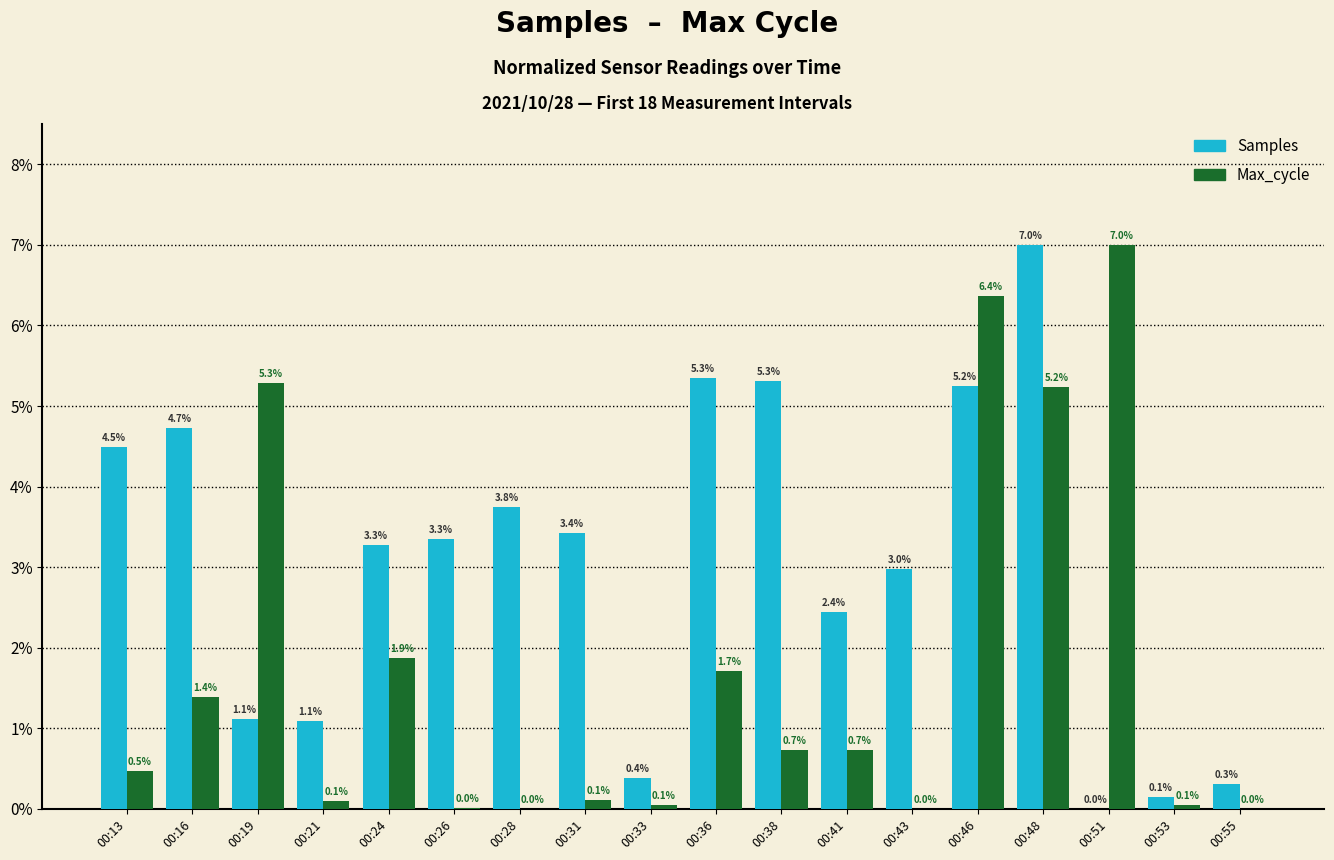

Count the number of data series in this chart.

2